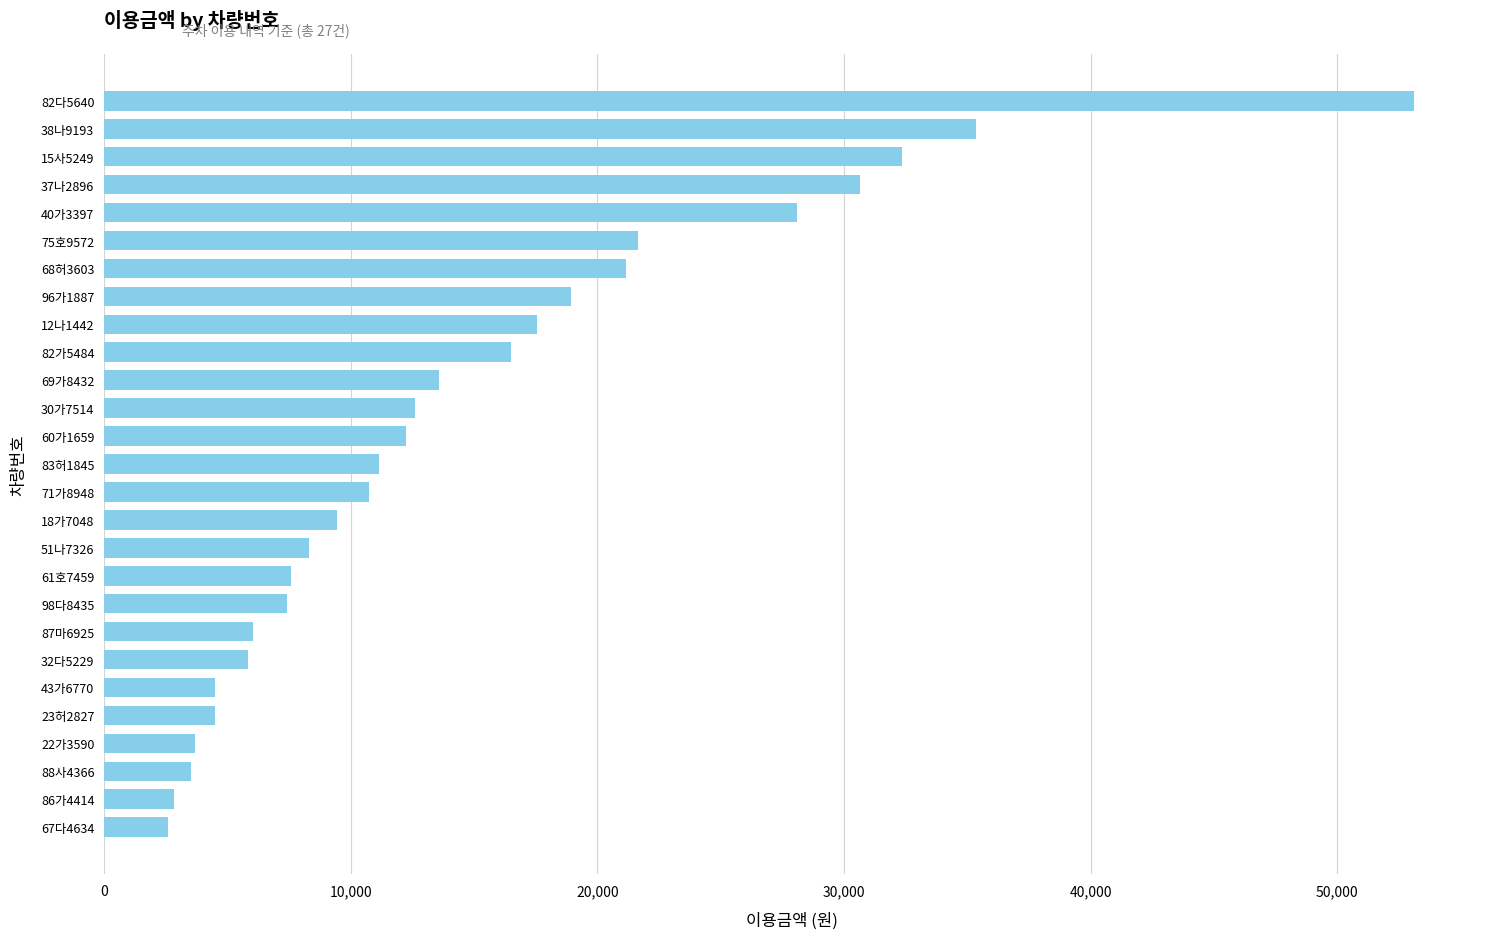

What is the difference between the maximum and second lowest values?

50295